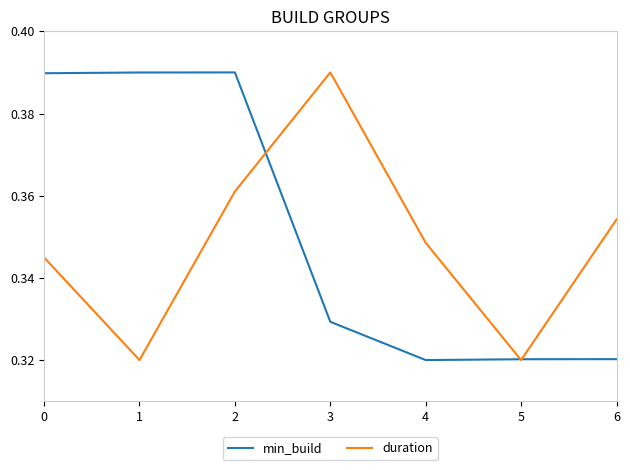

Which series changed the most between 0 and 4?

min_build